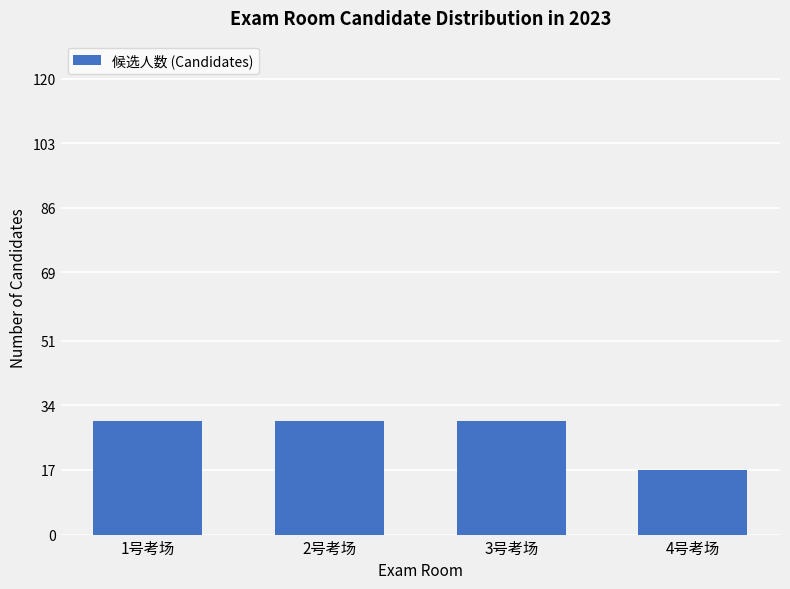

Is it true that the value at 3号考场 is 30?

True